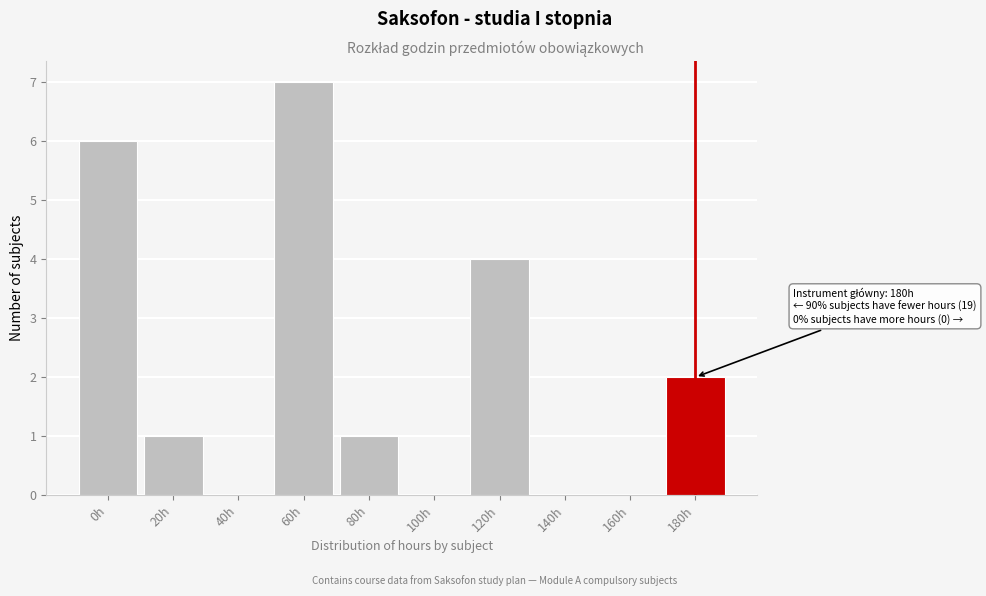

Reading left to right, list all the values displayed in this chart.

0h=6	20h=1	40h=0	60h=7	80h=1	100h=0	120h=4	140h=0	160h=0	180h=2